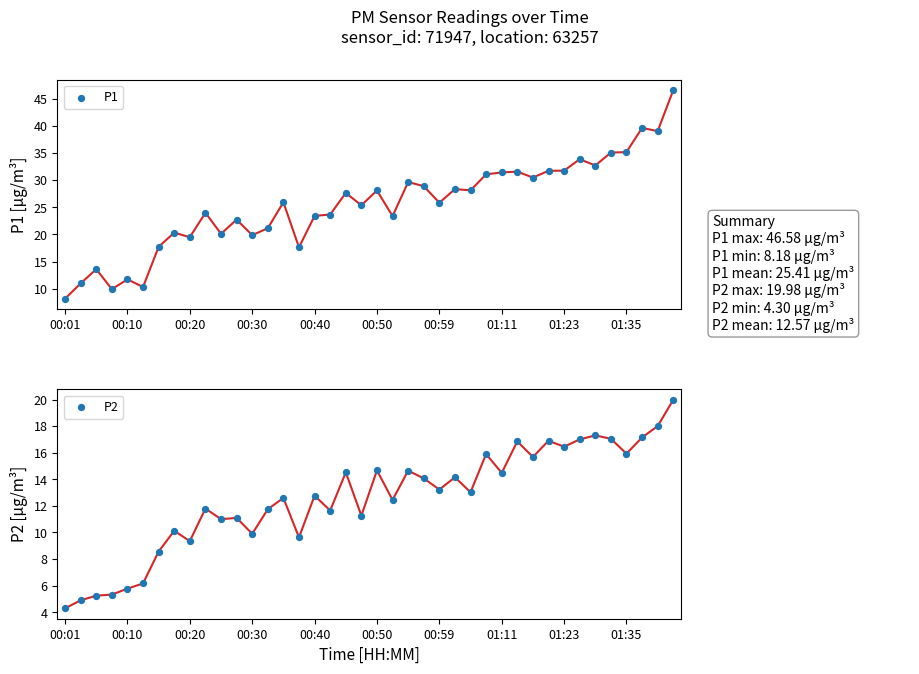

What are all the series names shown in the legend?

P1, P2